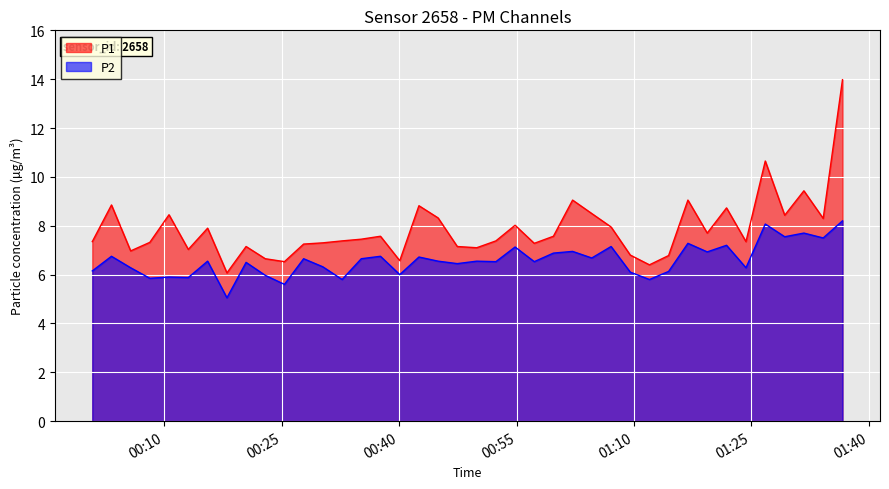

At how many categories does at least one series exceed 12?

1